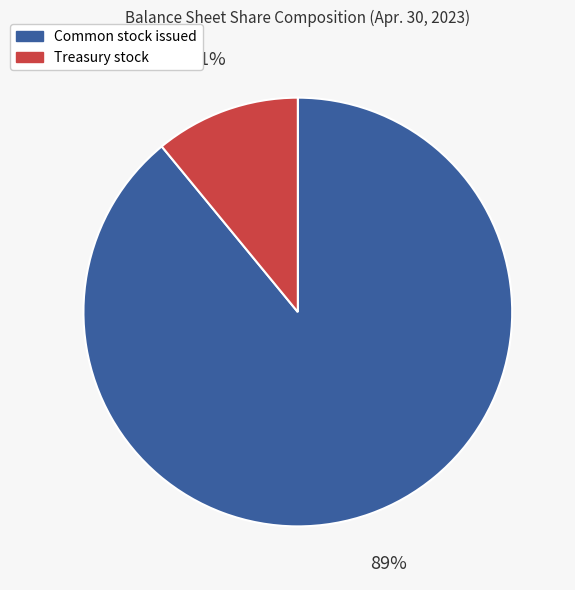

Count the number of slices in the pie.

2